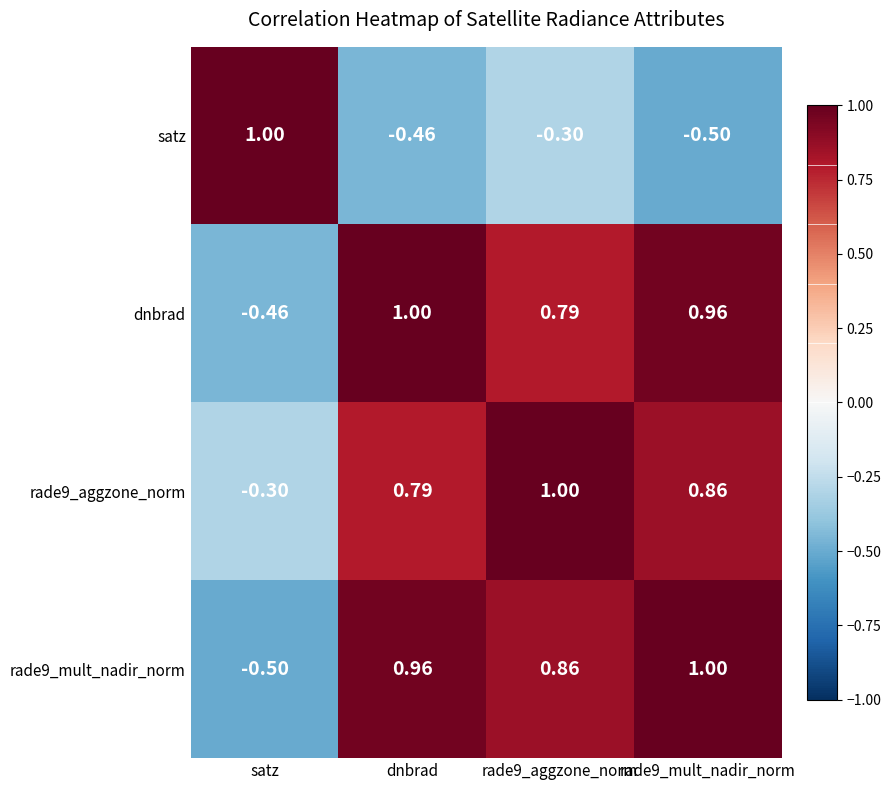

Where does the rade9_aggzone_norm series first go above 0?

dnbrad